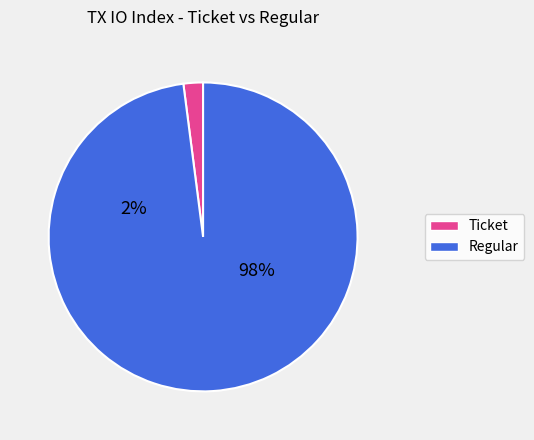

What is the total percentage of Ticket (index 0) and Regular (index 47)?

100.0%